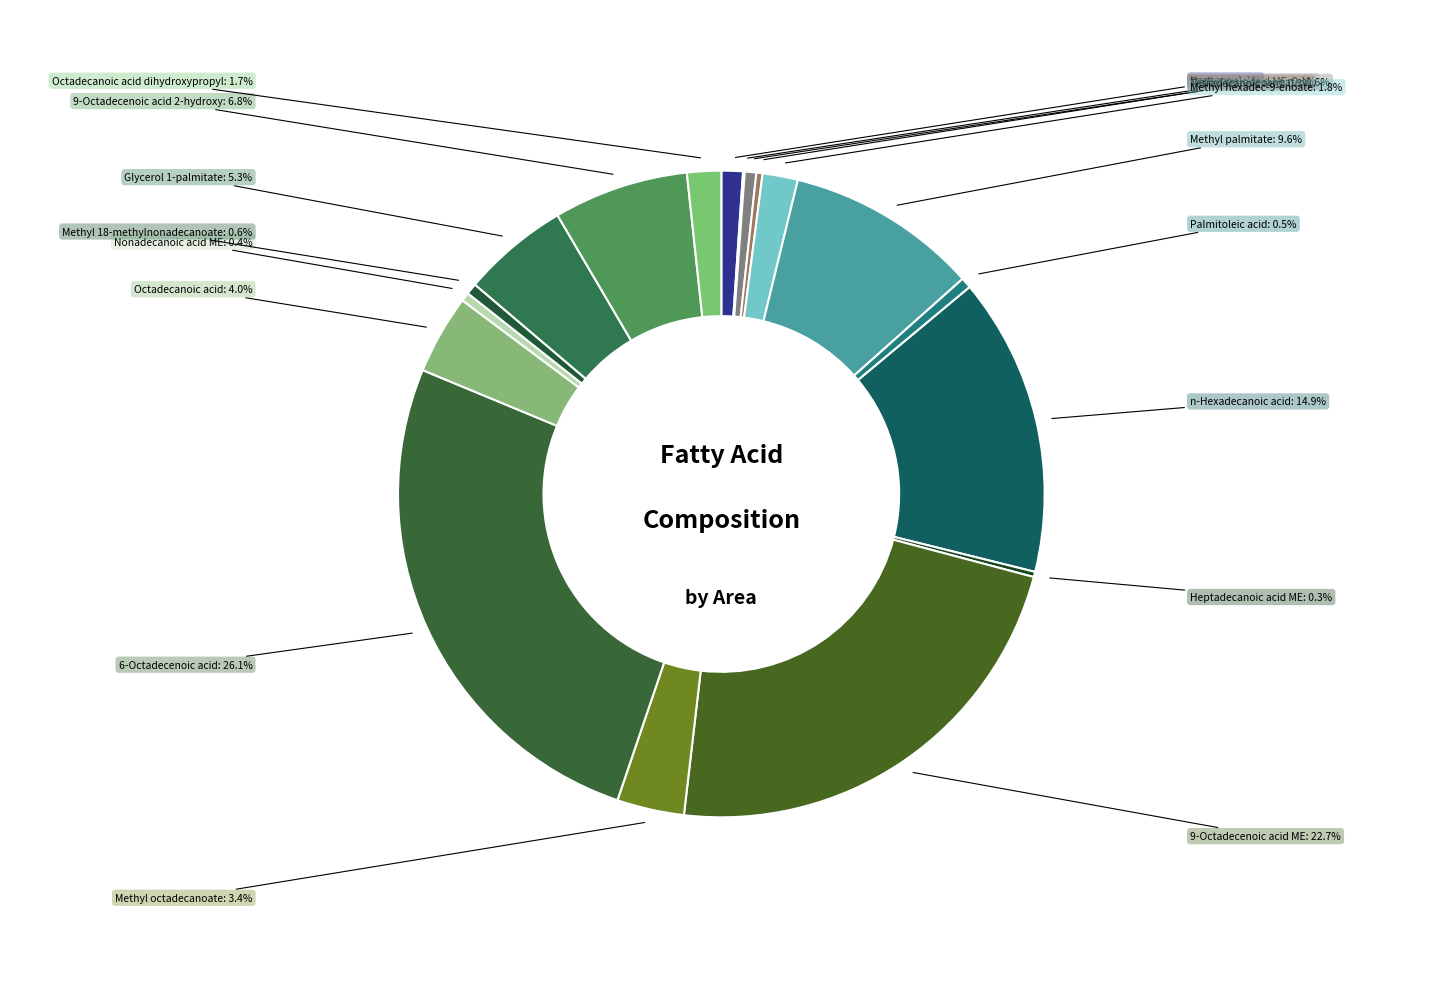

Which category has the biggest portion of the pie?

6-Octadecenoic acid